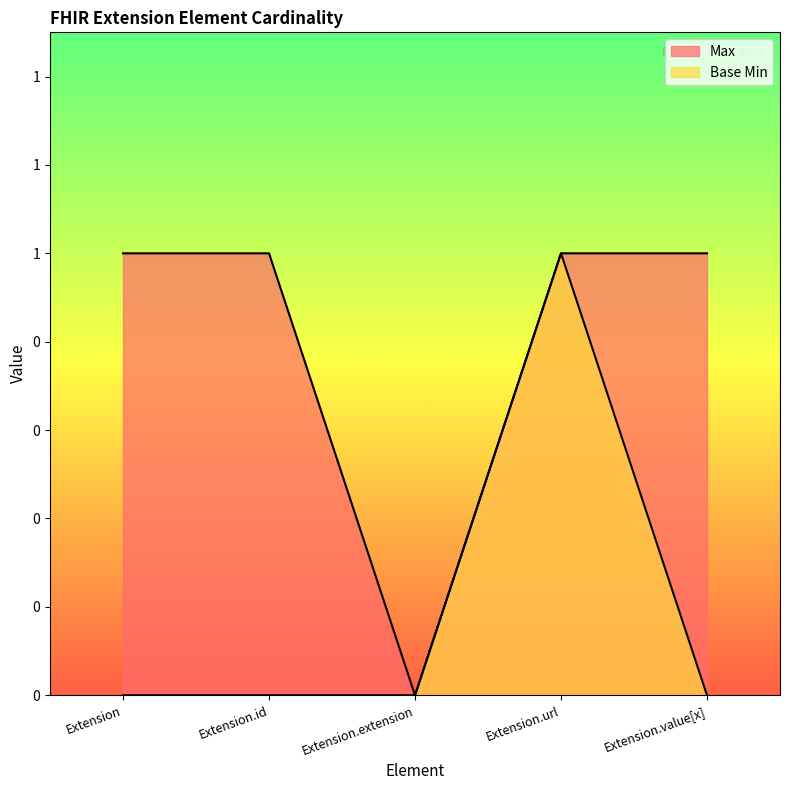

Which category has the highest value in the Max series?

Extension